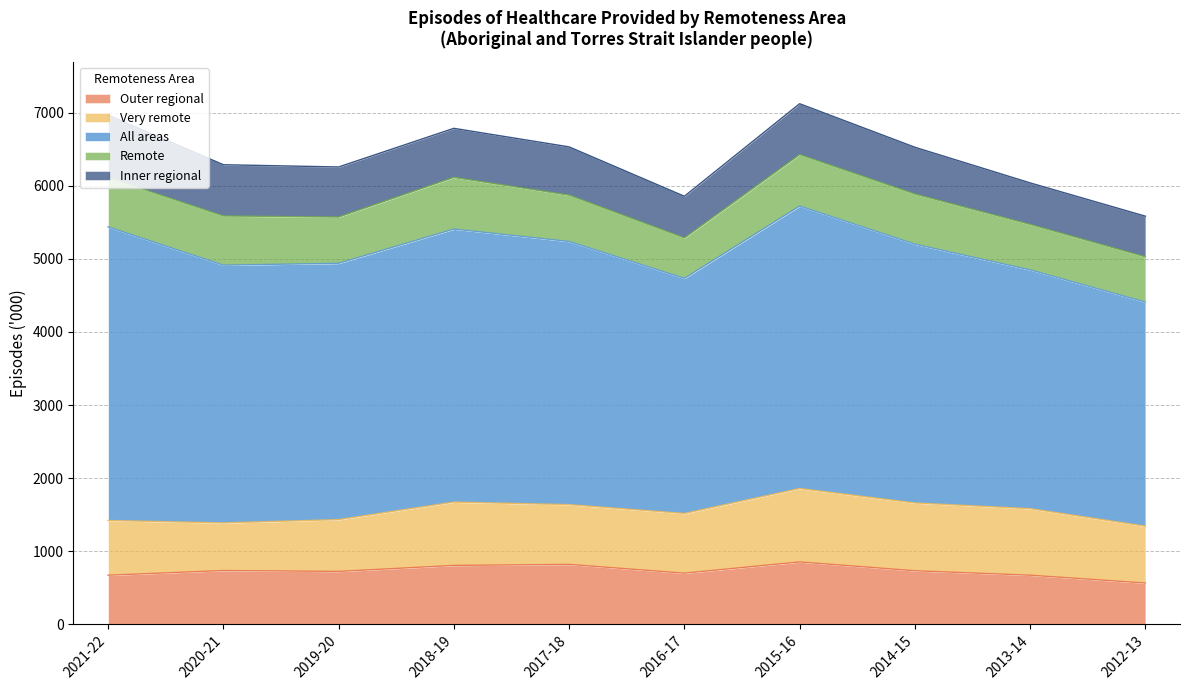

Is it true that Outer regional equals 345 at 2014-15?

False